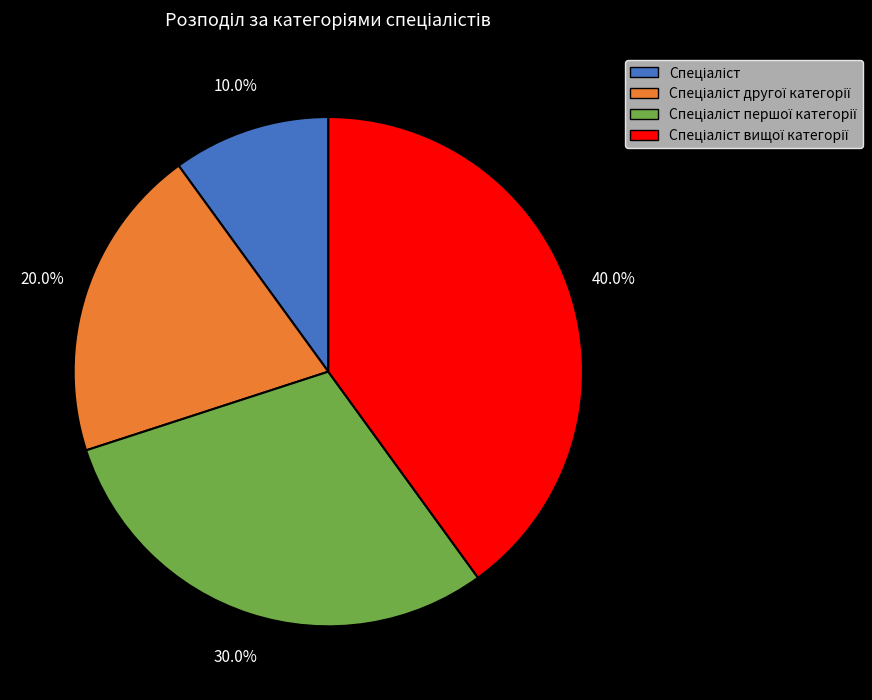

Is there a majority slice in this chart?

No